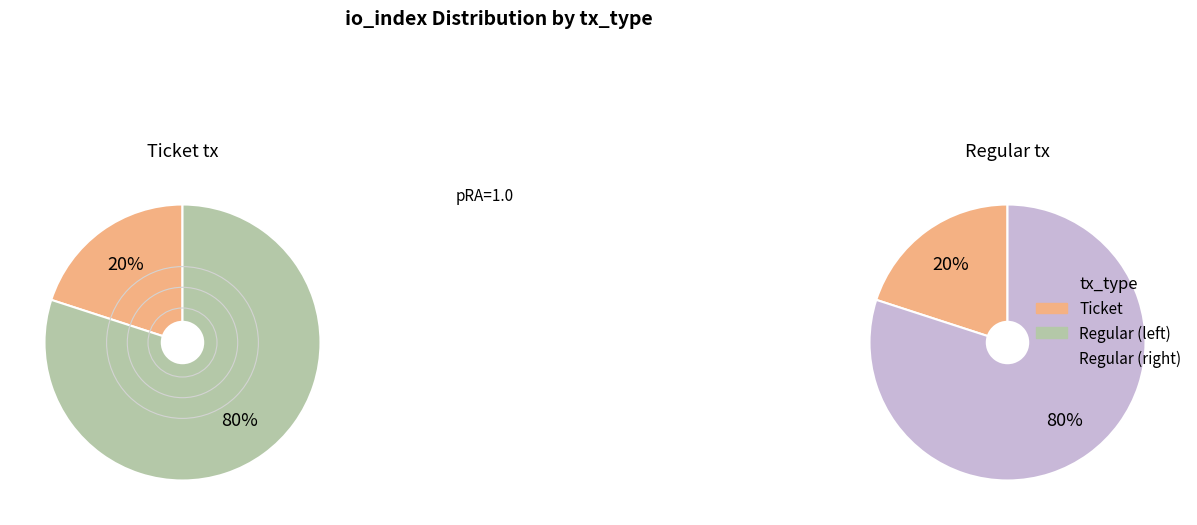

Which slice represents more than half of the pie?

Regular